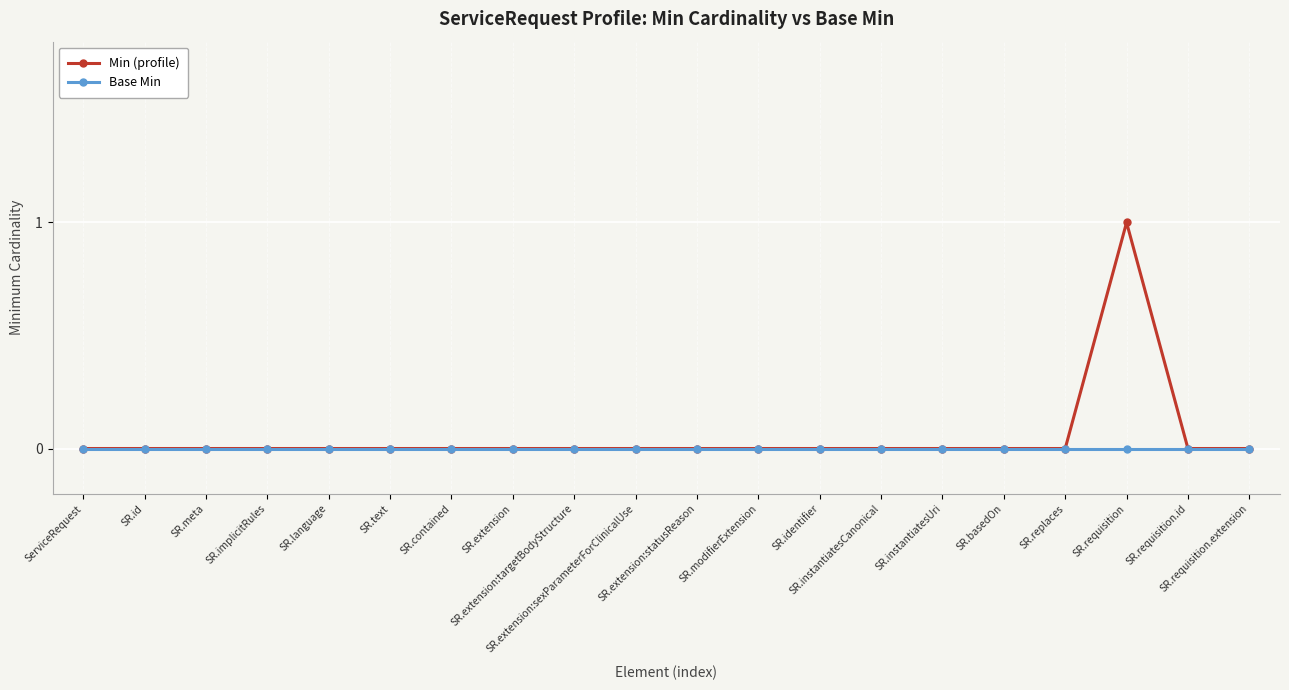

Which series has the widest spread of values?

Min (profile)